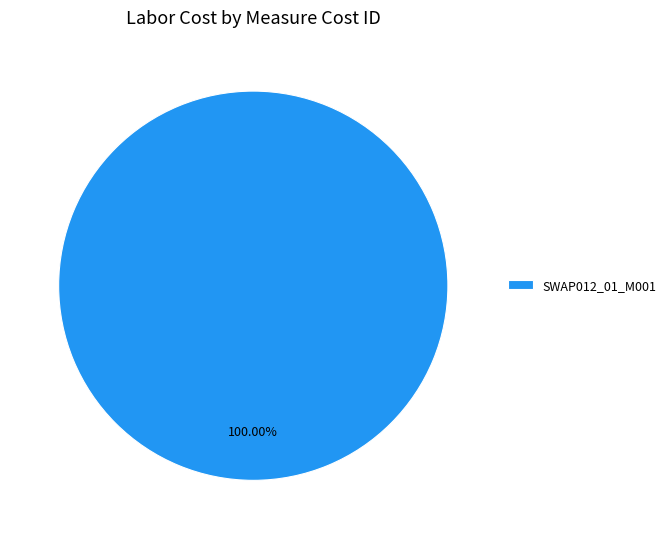

What is the majority slice?

SWAP012_01_M001